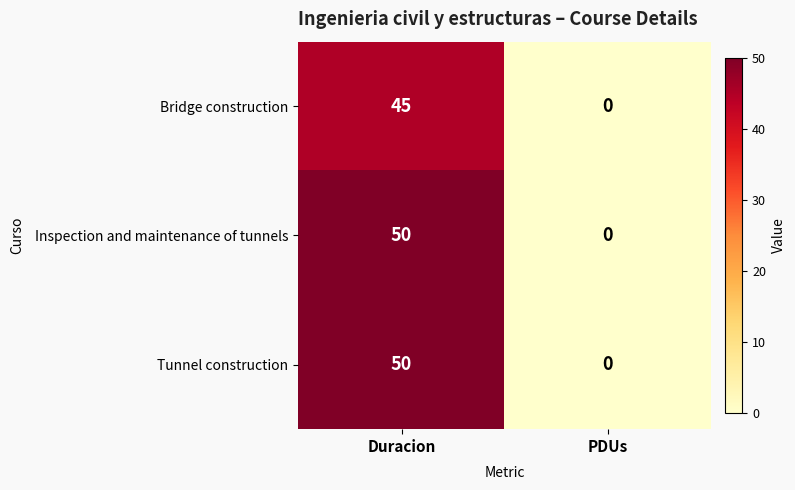

How many data points does each series have?

2